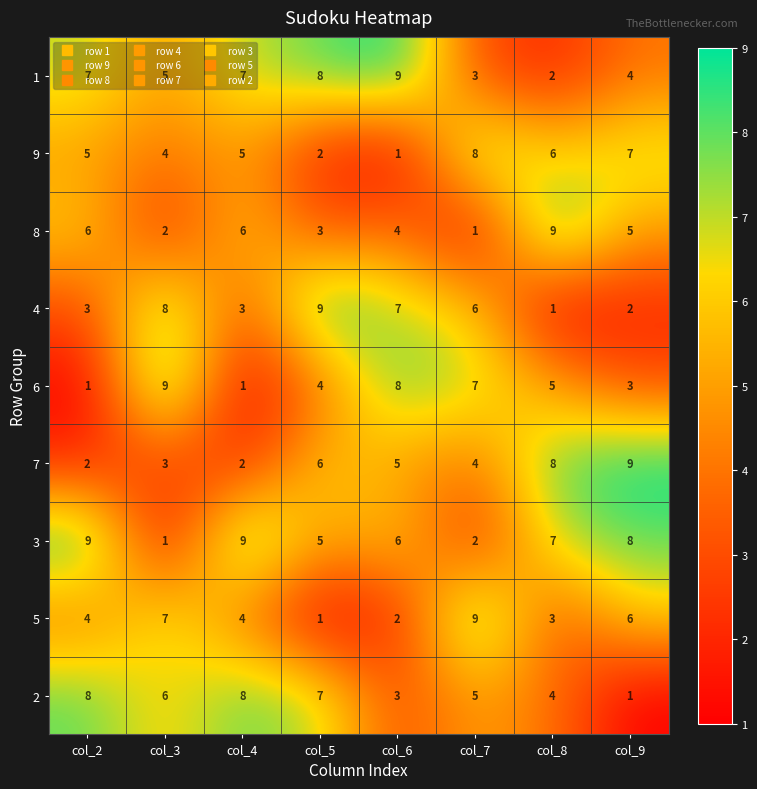

What is the difference between the maximum and minimum values in the 6 series?

8